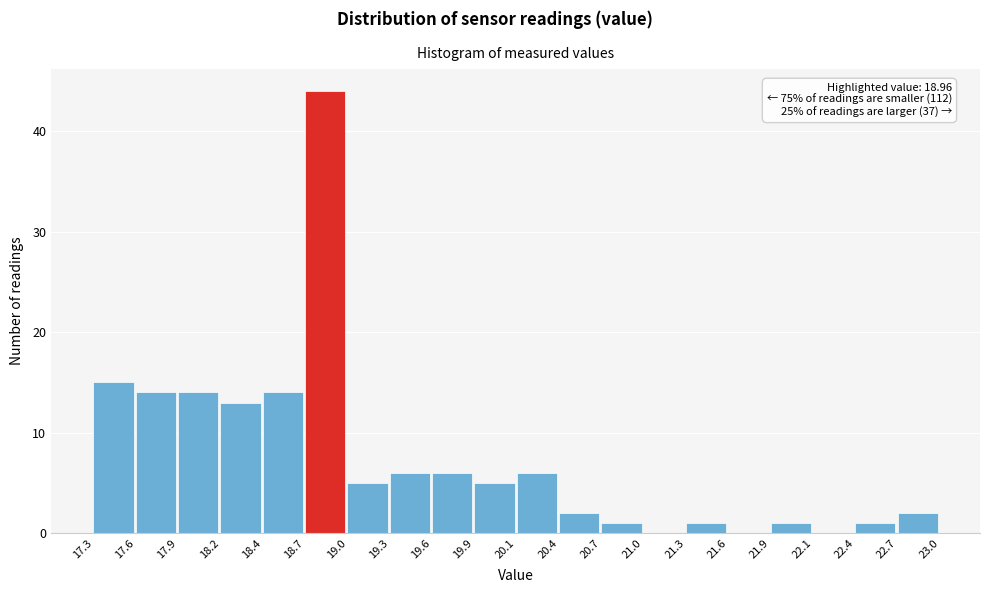

Over which range of the x-axis is the bar tallest?

18.7 to 19.0